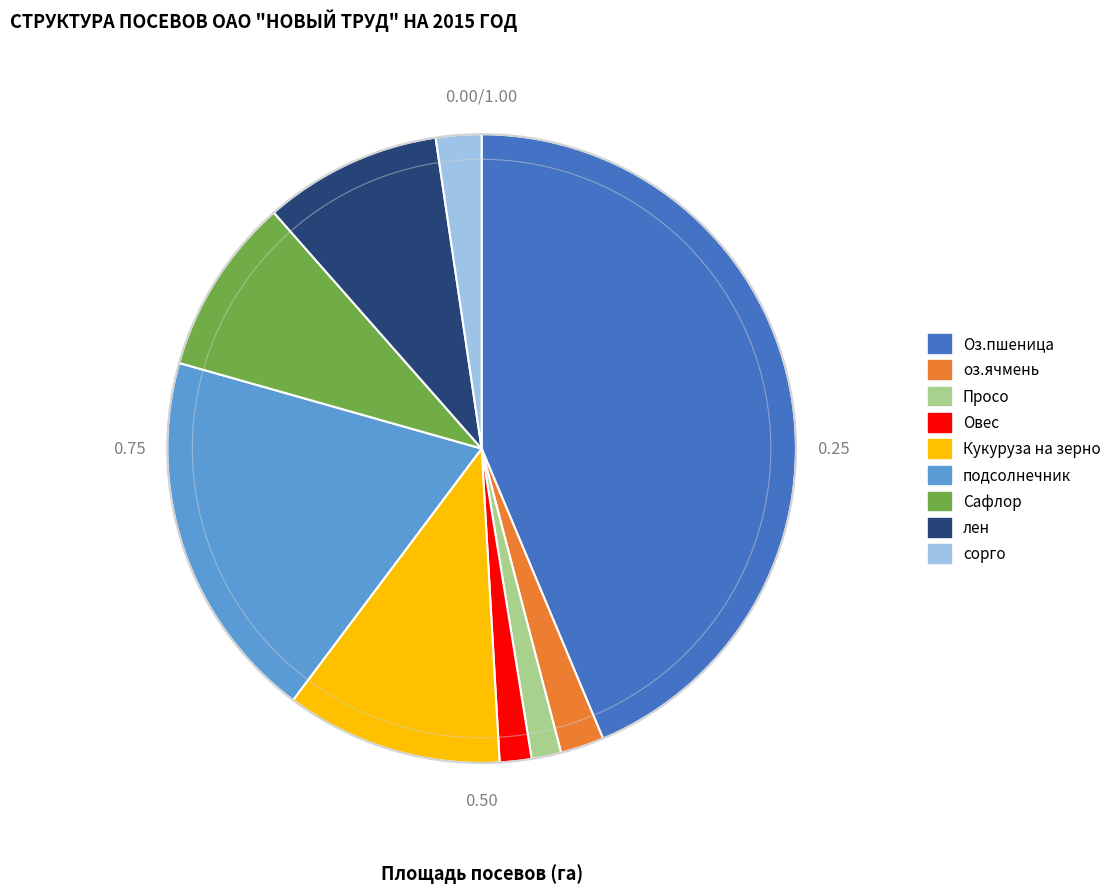

Do оз.ячмень and сорго together represent more than half of the pie?

No